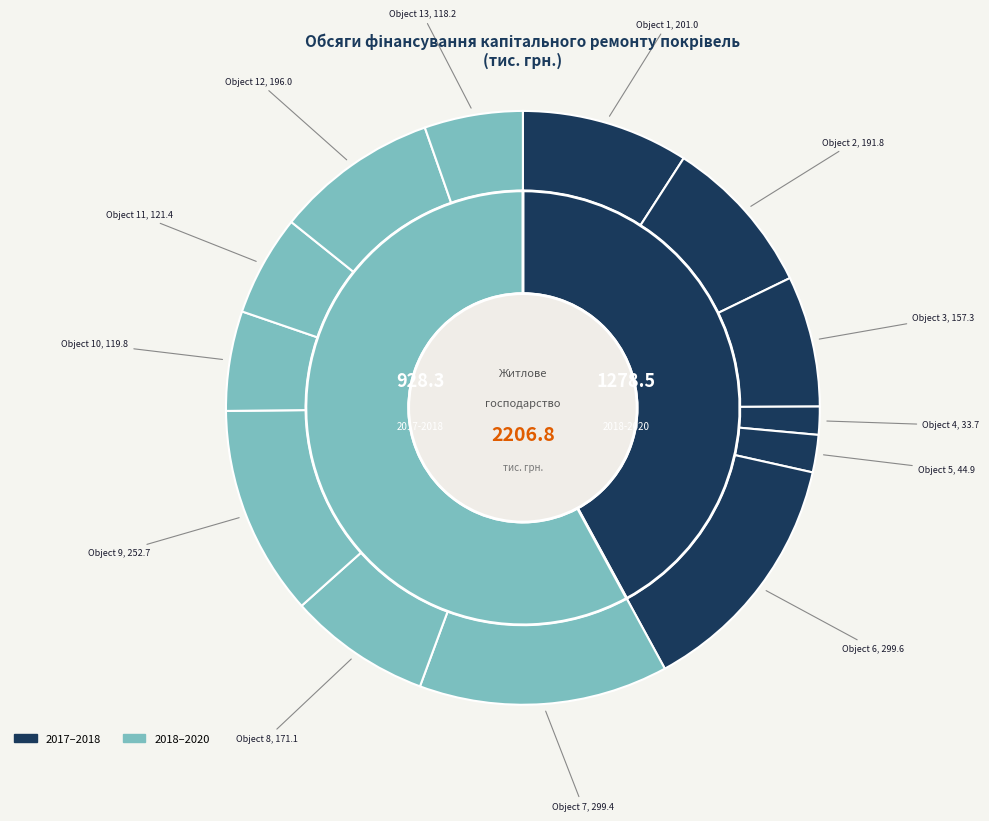

How many segments does this pie chart have?

13